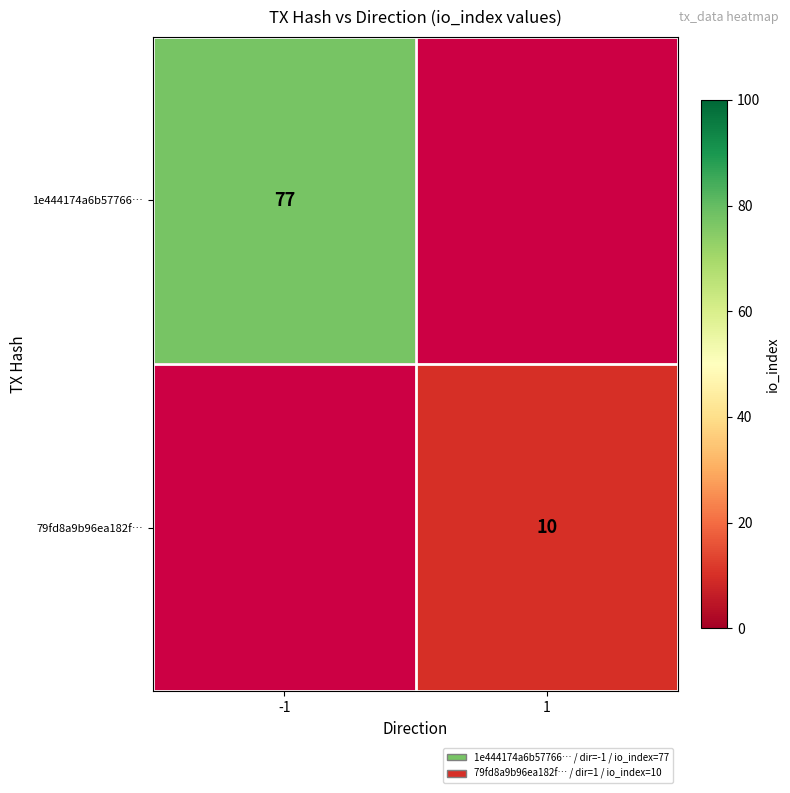

Between 1 and -1, which is larger?

-1